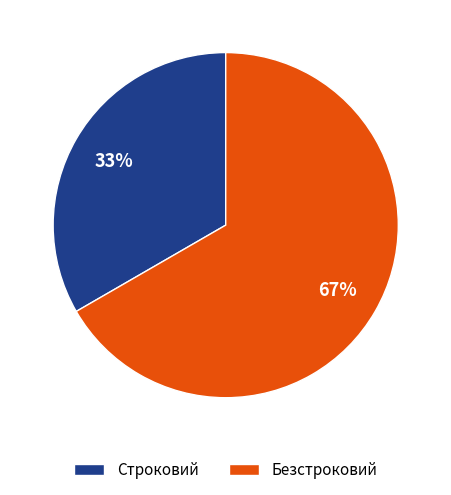

Which slice represents more than half of the pie?

Безстроковий